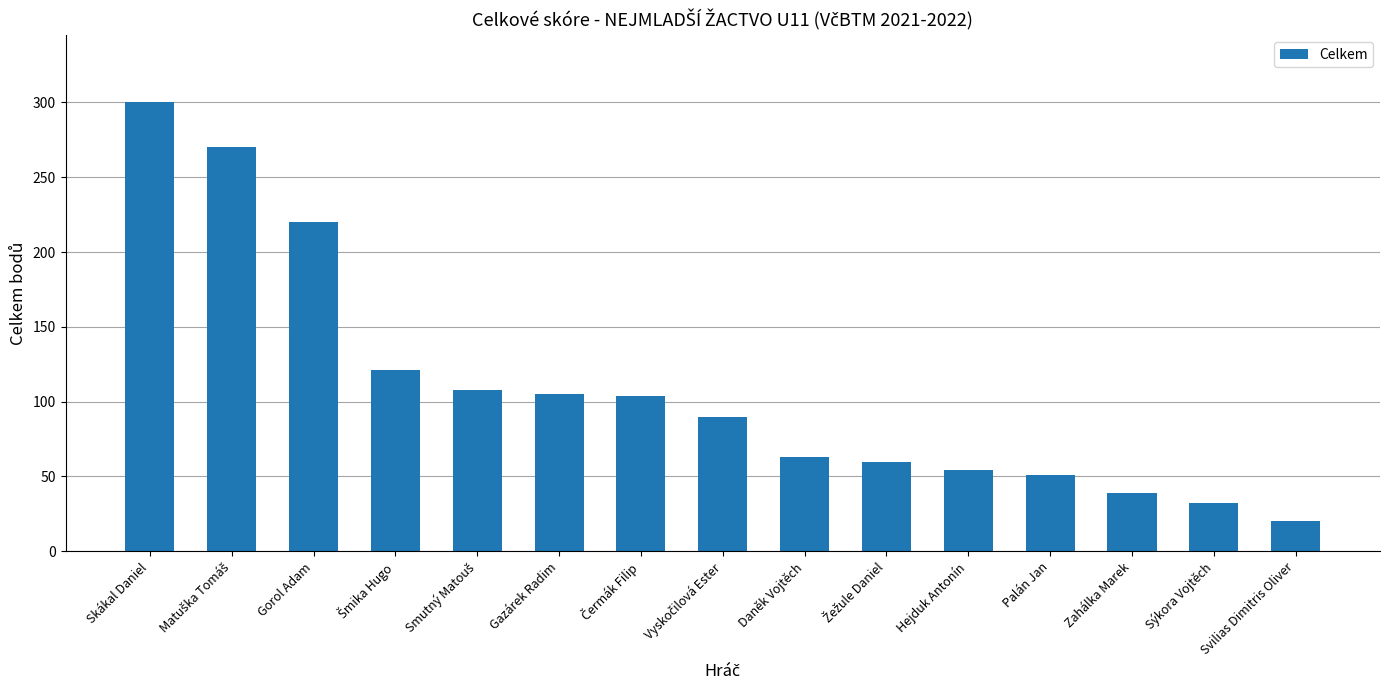

Count the number of categories in the chart.

15